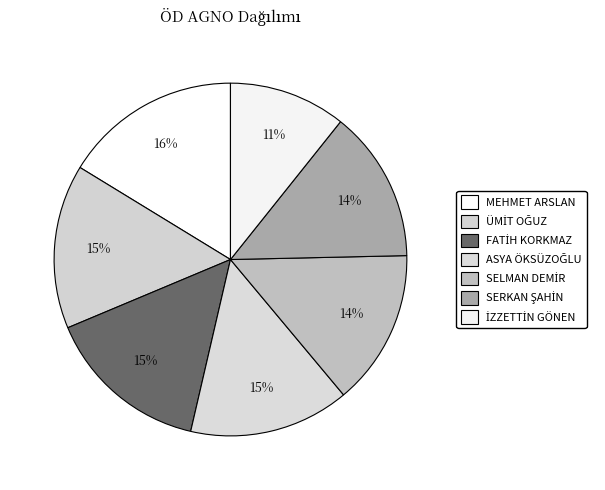

Is it true that FATİH KORKMAZ is 15% of the pie?

True